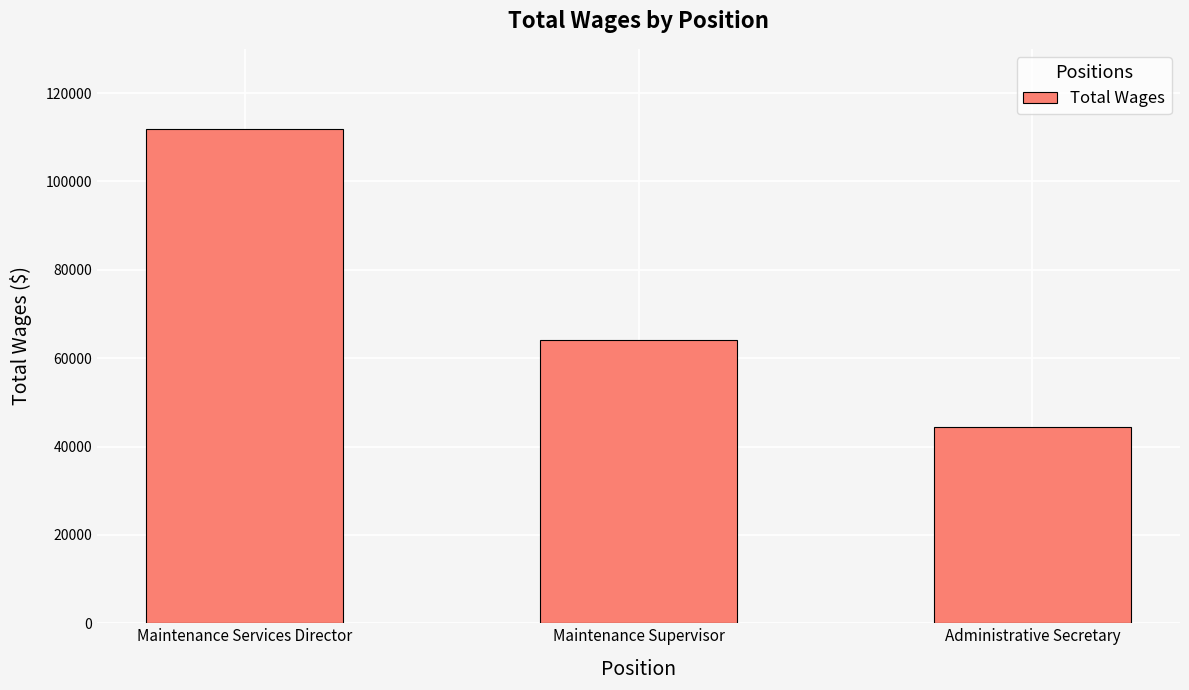

Reading left to right, what are all the values shown in this chart?

Maintenance Services Director=111902	Maintenance Supervisor=64149	Administrative Secretary=44464